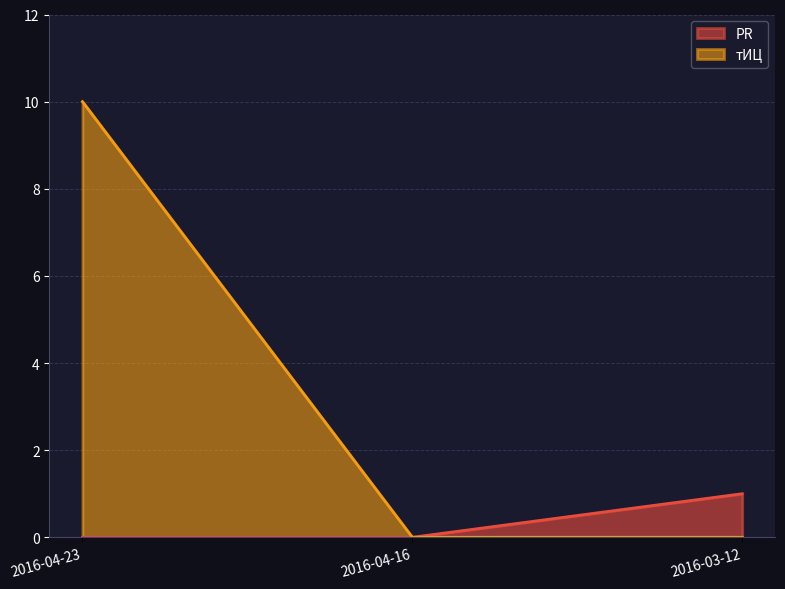

What is the total value across all series at 2016-04-23?

10